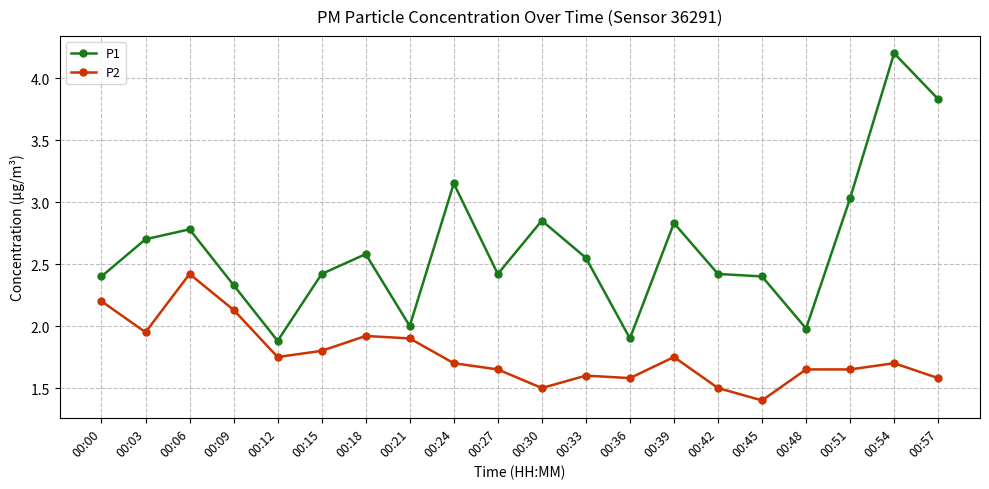

The P2 series shows 2.6 at 00:42. True or false?

False